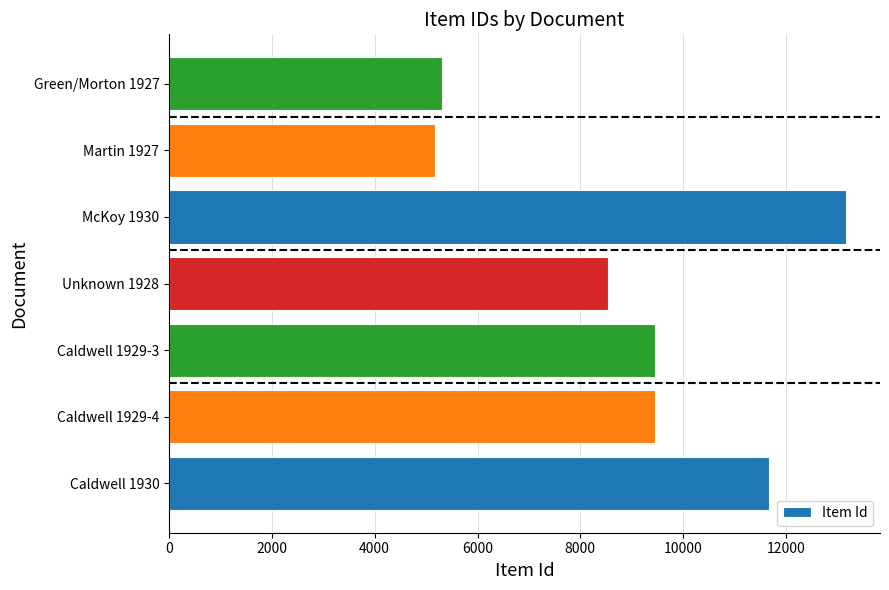

What is the average value?

8965